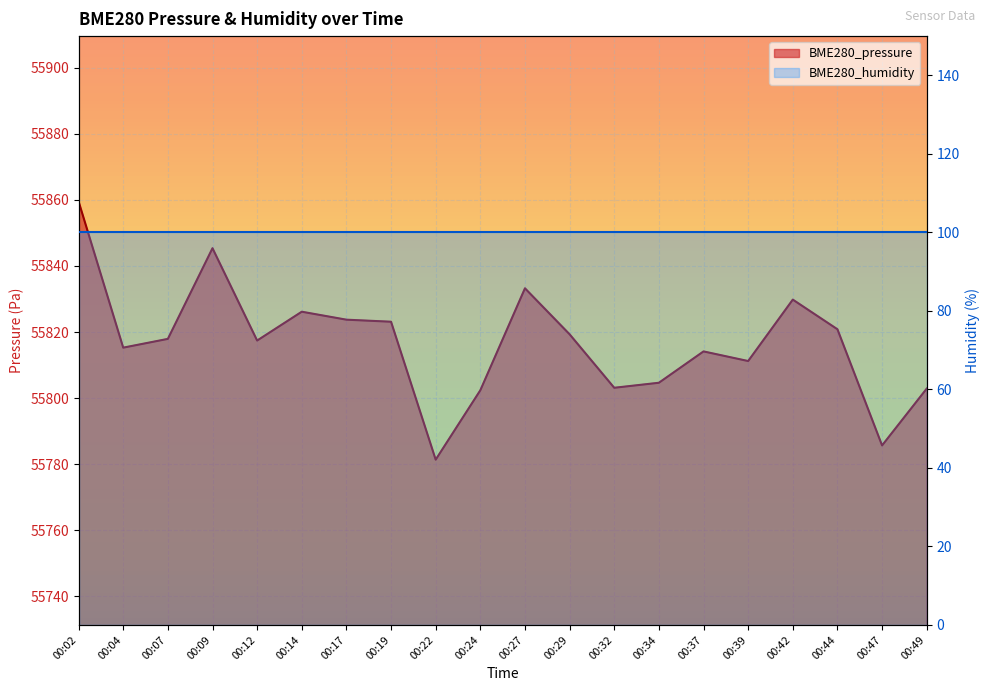

Which has a higher value, 00:42 or 00:39?

00:42